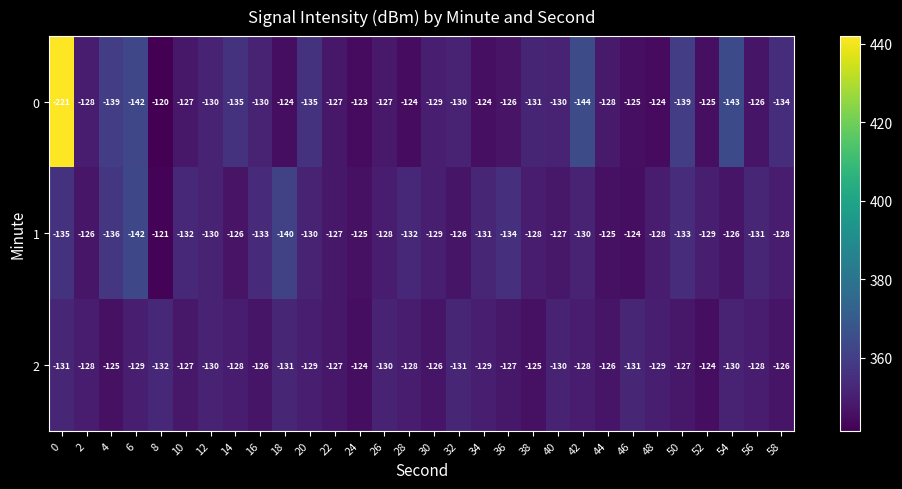

How many categories are shown in the chart?

30